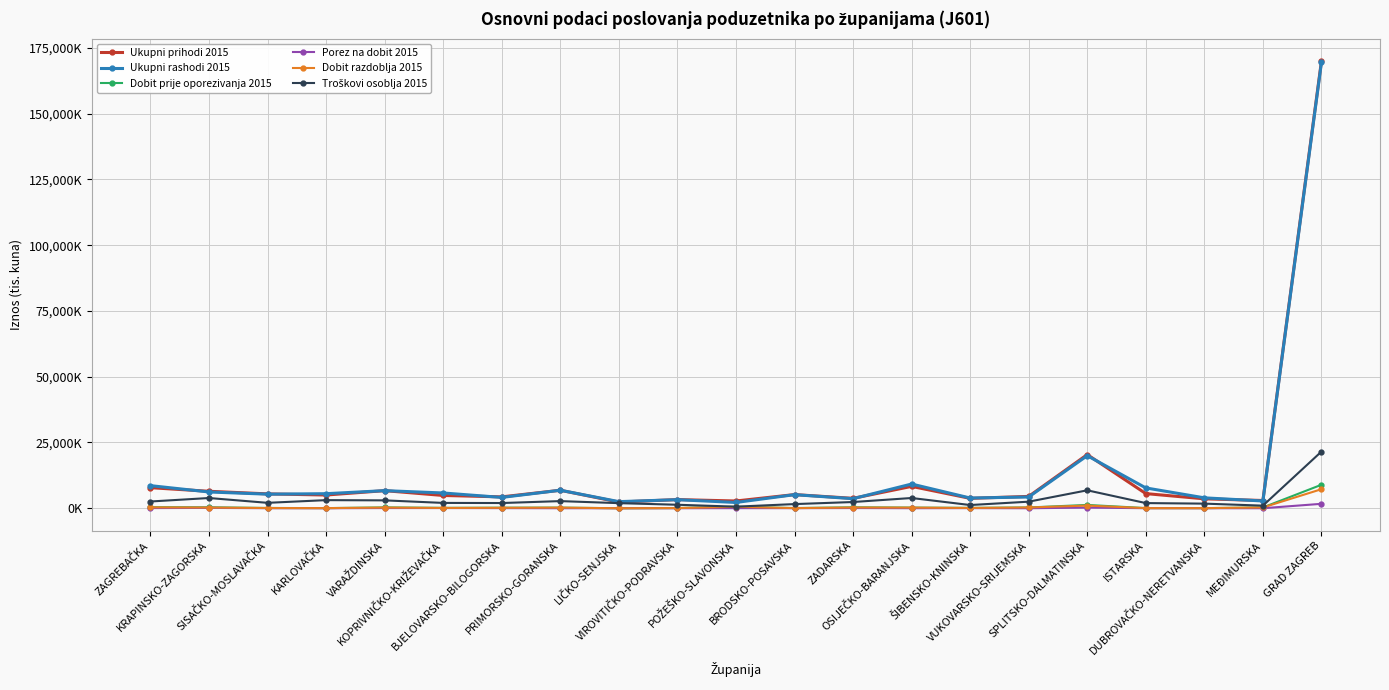

Is this an area chart (filled region under the line)?

No